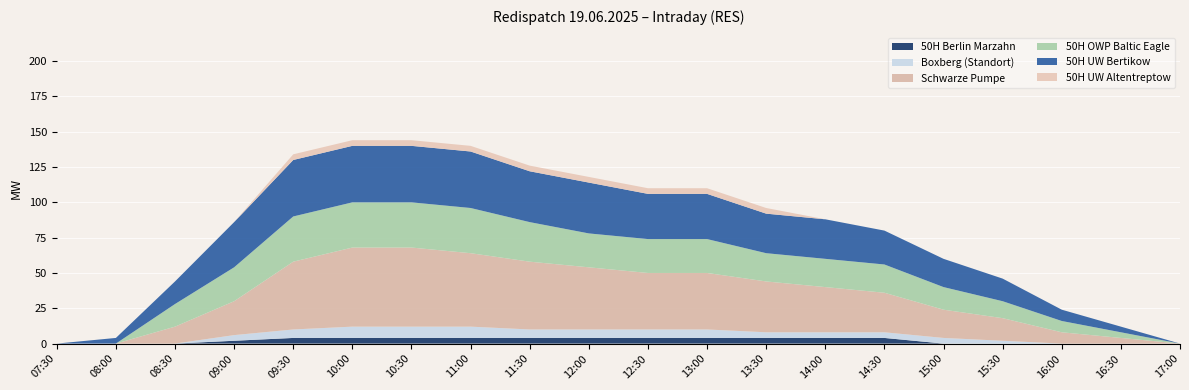

Reading left to right, what are all the values shown in this chart?

50H Berlin Marzahn: 0	0	0	2	4	4	4	4	4	4	4	4	4	4	4	0	0	0	0	0
Boxberg (Standort): 0	0	0	4	6	8	8	8	6	6	6	6	4	4	4	4	2	0	0	0
Schwarze Pumpe: 0	0	12	24	48	56	56	52	48	44	40	40	36	32	28	20	16	8	4	0
50H OWP Baltic Eagle: 0	0	16	24	32	32	32	32	28	24	24	24	20	20	20	16	12	8	4	0
50H UW Bertikow: 0	4	16	32	40	40	40	40	36	36	32	32	28	28	24	20	16	8	4	0
50H UW Altentreptow: 0	0	0	0	4	4	4	4	4	4	4	4	4	0	0	0	0	0	0	0